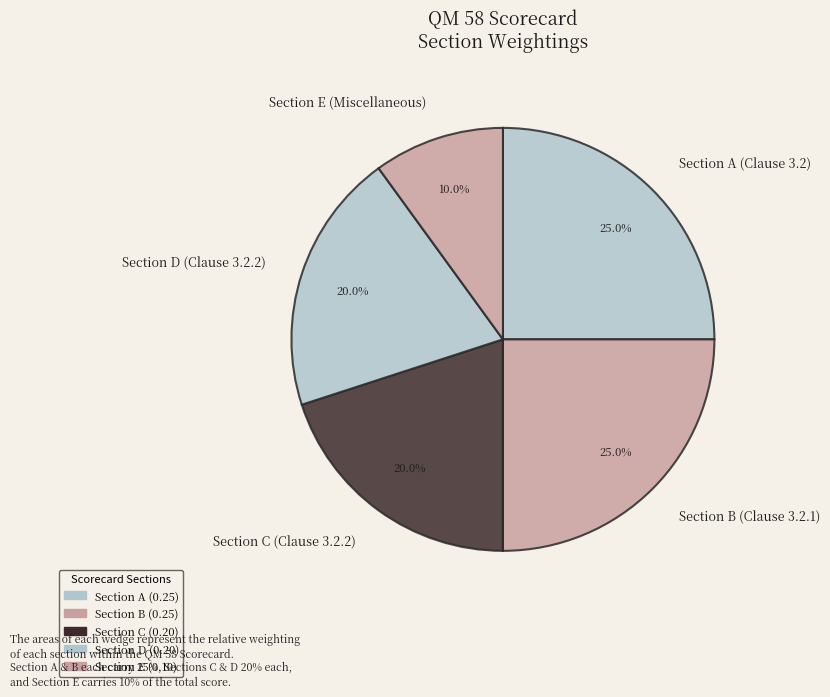

Which category has the smallest portion of the pie?

Section E (Miscellaneous)